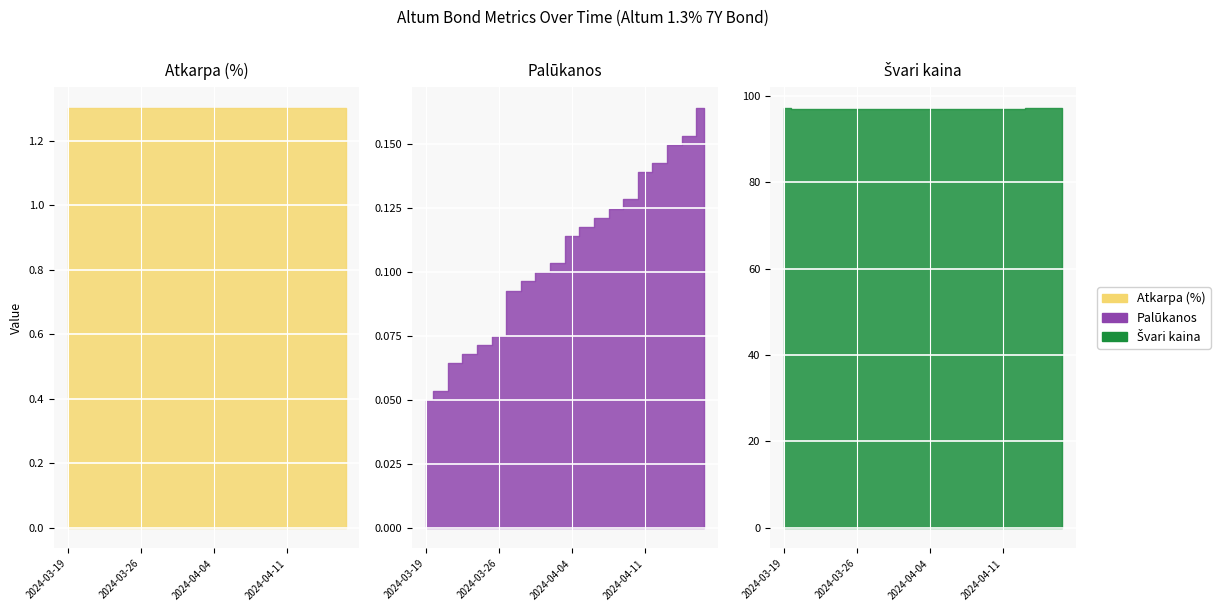

Is it true that Palūkanos equals 0.1 at 2024-03-27?

True